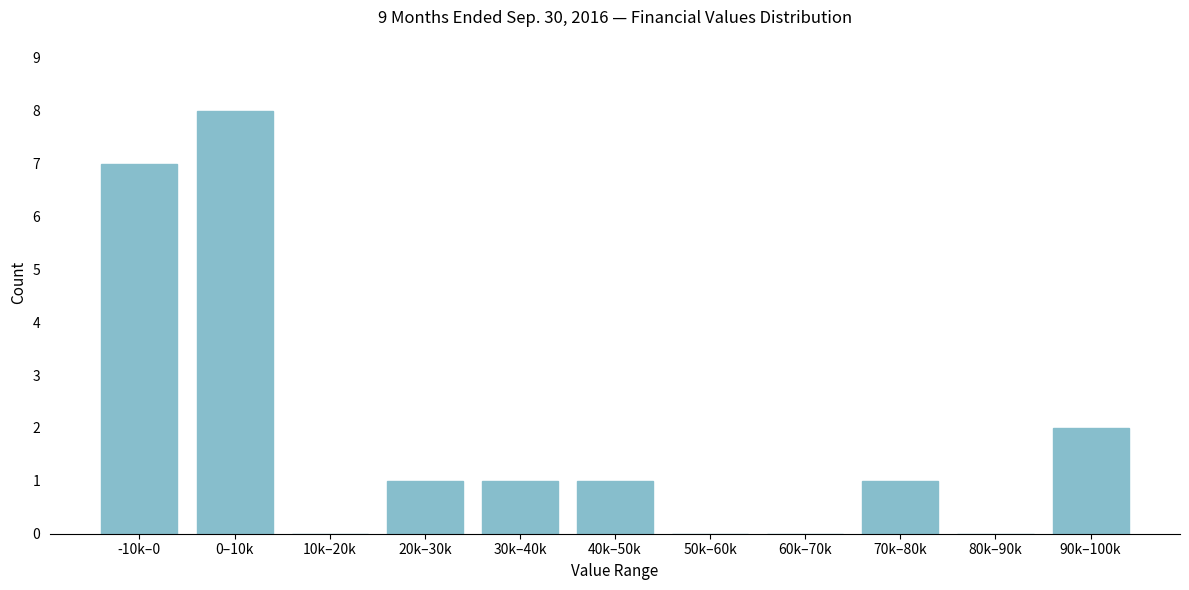

Reading left to right, extract all data points from this chart.

-10k–0=7	0–10k=8	10k–20k=0	20k–30k=1	30k–40k=1	40k–50k=1	50k–60k=0	60k–70k=0	70k–80k=1	80k–90k=0	90k–100k=2